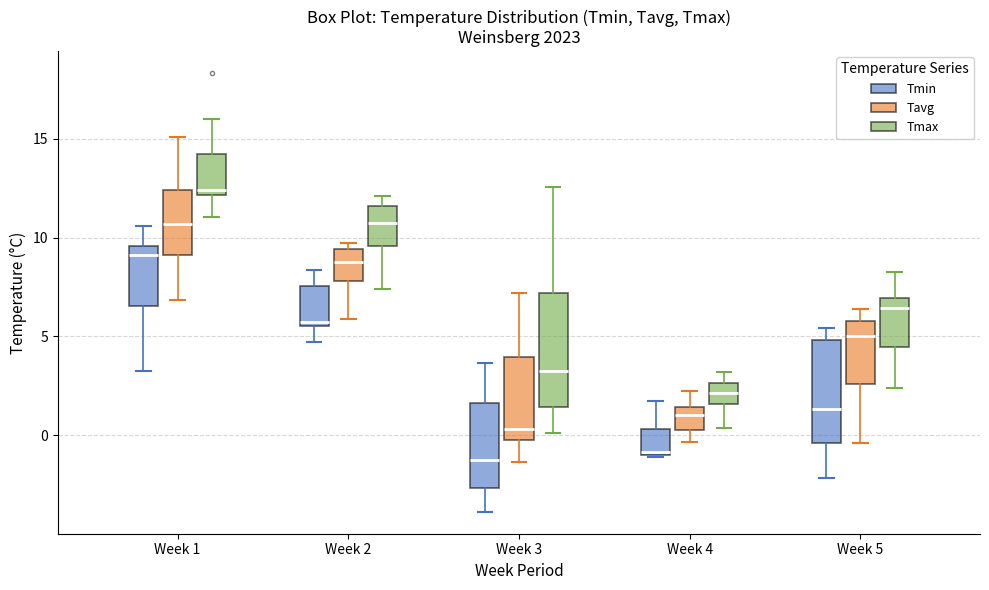

Reading left to right, transcribe this box plot: for each box, give where its median line is, the range the box spans, and where its two whiskers end, as read against the y-axis. The values are not printed on the chart, so give them approximately, as read against the axis.

Week 1 (Tmin): median 9.0, box 6.5 to 9.5, whiskers 3.0 to 10.5
Week 1 (Tavg): median 10.5, box 9.0 to 12.5, whiskers 7.0 to 15.0
Week 1 (Tmax): median 12.5, box 12.0 to 14.5, whiskers 11.0 to 16.0
Week 2 (Tmin): median 5.5 (just above the box's lower edge), box 5.5 to 7.5, whiskers 4.5 to 8.5
Week 2 (Tavg): median 8.5, box 8.0 to 9.5, whiskers 6.0 to 9.5 (just above the box's upper edge)
Week 2 (Tmax): median 11.0, box 9.5 to 11.5, whiskers 7.5 to 12.0
Week 3 (Tmin): median -1.0, box -2.5 to 1.5, whiskers -4.0 to 3.5
Week 3 (Tavg): median 0.5, box 0.0 to 4.0, whiskers -1.5 to 7.0
Week 3 (Tmax): median 3.5, box 1.5 to 7.0, whiskers 0.0 to 12.5
Week 4 (Tmin): median -1.0, box -1.0 to 0.5, whiskers -1.0 to 1.5
Week 4 (Tavg): median 1.0, box 0.5 to 1.5, whiskers -0.5 to 2.0
Week 4 (Tmax): median 2.0, box 1.5 to 2.5, whiskers 0.5 to 3.0
Week 5 (Tmin): median 1.5, box -0.5 to 5.0, whiskers -2.0 to 5.5
Week 5 (Tavg): median 5.0, box 2.5 to 6.0, whiskers -0.5 to 6.5
Week 5 (Tmax): median 6.5, box 4.5 to 7.0, whiskers 2.5 to 8.5